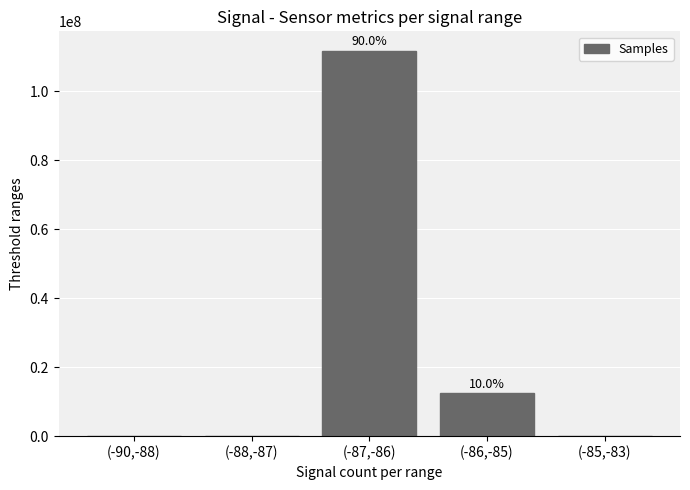

How many series are shown in this chart?

1